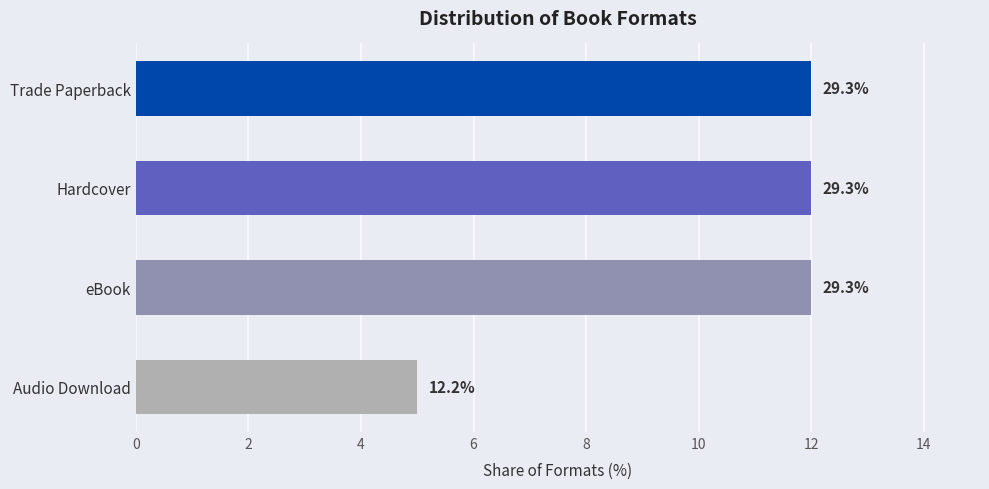

Are the bars horizontal?

Yes